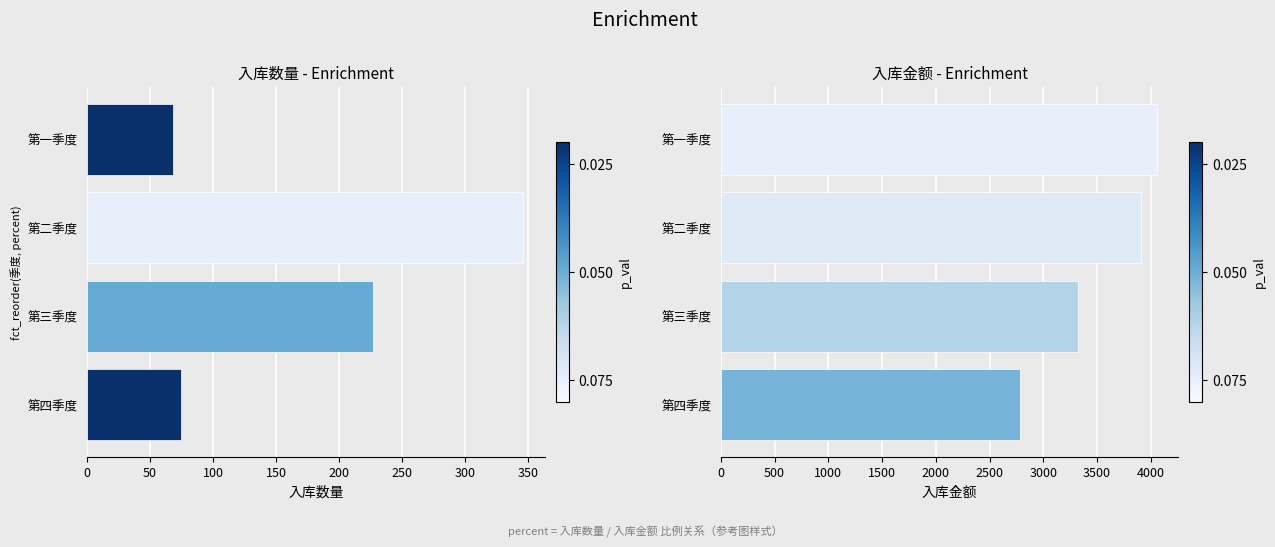

The value of 入库数量 at 第一季度 is 68.0. True or false?

True